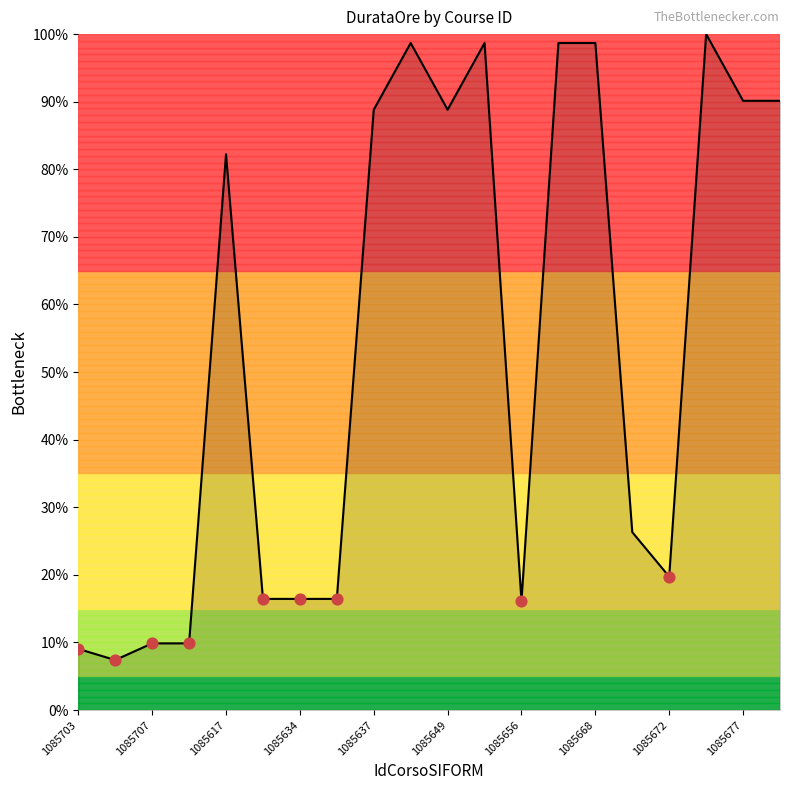

What is the smallest value displayed?

7.4